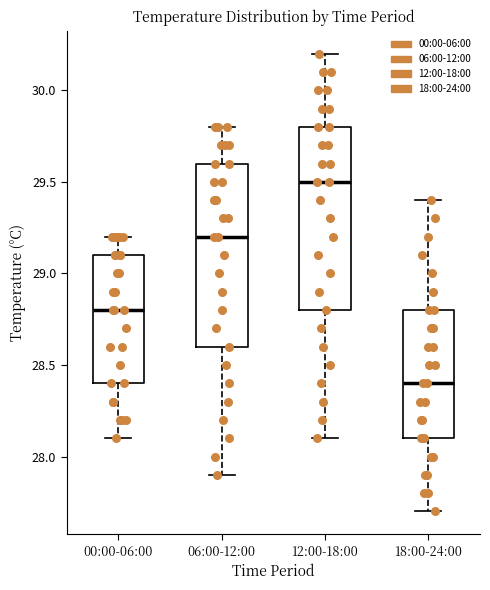

Reading left to right, transcribe this box plot: for each box, give where its median line is, the range the box spans, and where its two whiskers end, as read against the y-axis. The values are not printed on the chart, so give them approximately, as read against the axis.

00:00-06:00: median 28.8, box 28.4 to 29.1, whiskers 28.1 to 29.2
06:00-12:00: median 29.2, box 28.6 to 29.6, whiskers 27.9 to 29.8
12:00-18:00: median 29.5, box 28.8 to 29.8, whiskers 28.1 to 30.2
18:00-24:00: median 28.4, box 28.1 to 28.8, whiskers 27.7 to 29.4